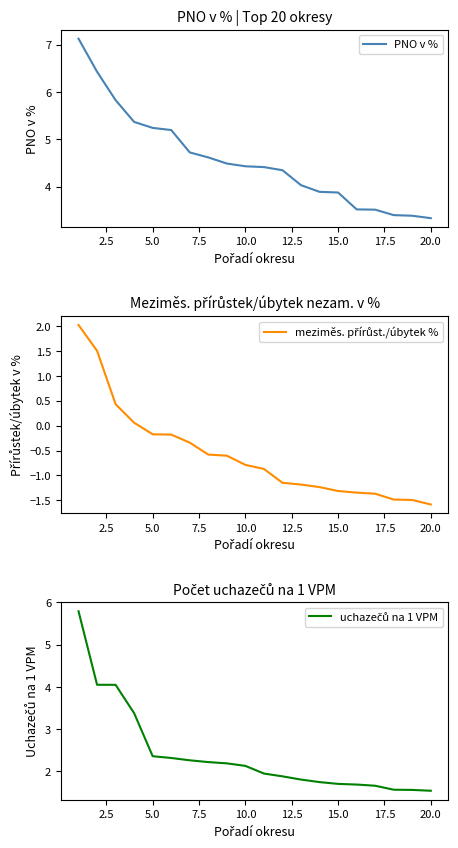

What is the average value of the uchazečů na 1 VPM series?

2.4